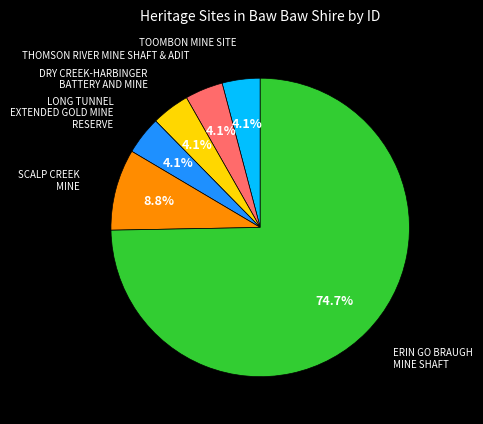

How many slices are in this pie chart?

6